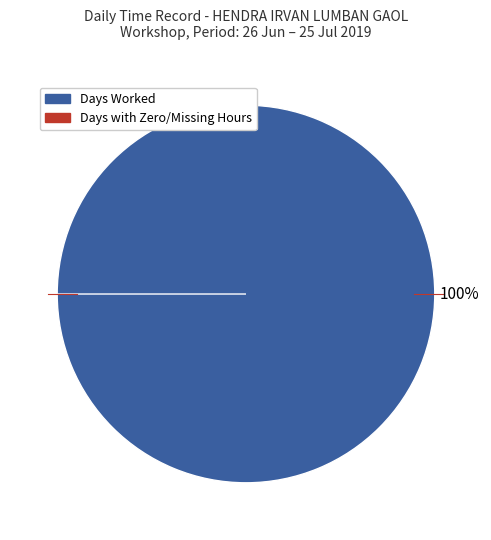

Does 16 represent more than half of the total?

No